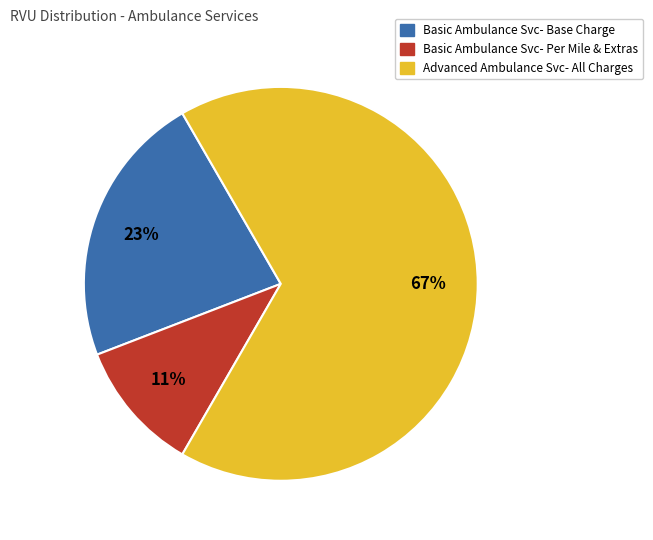

The Advanced Ambulance Svc- All Charges slice represents 57% of the pie. True or false?

False